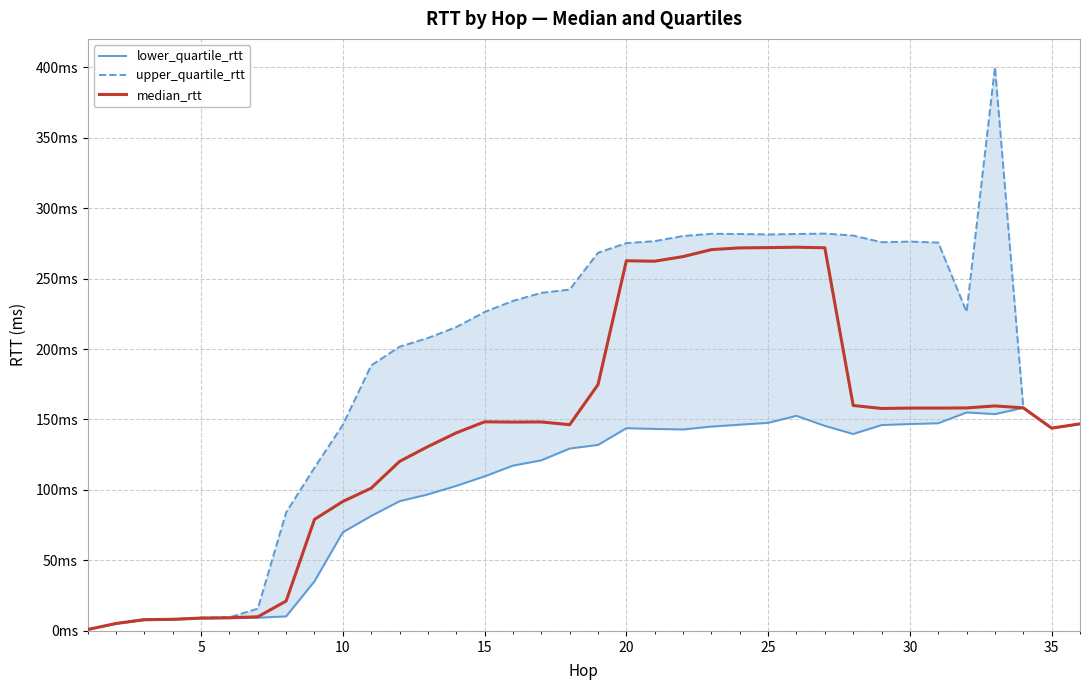

What is the difference between the maximum and second lowest values in the upper_quartile_rtt series?

394.6